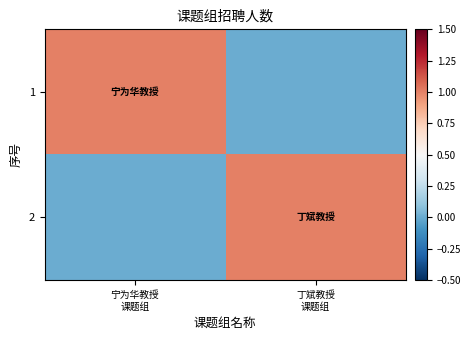

At which category is the sum across all series the highest?

宁为华教授
课题组